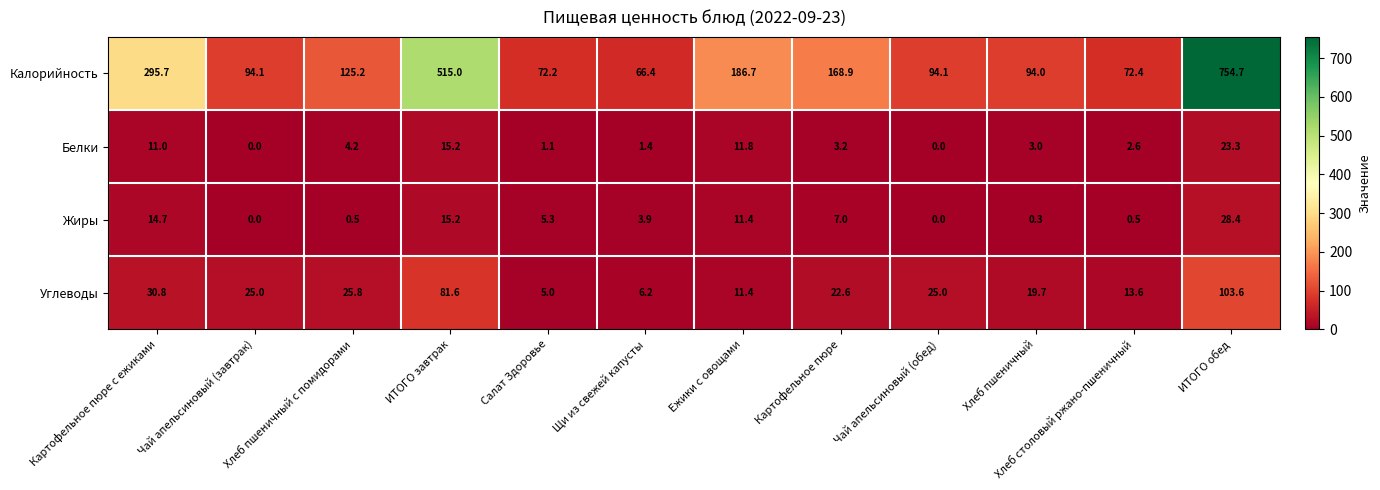

The Белки series shows 0.8 at Хлеб пшеничный. True or false?

False